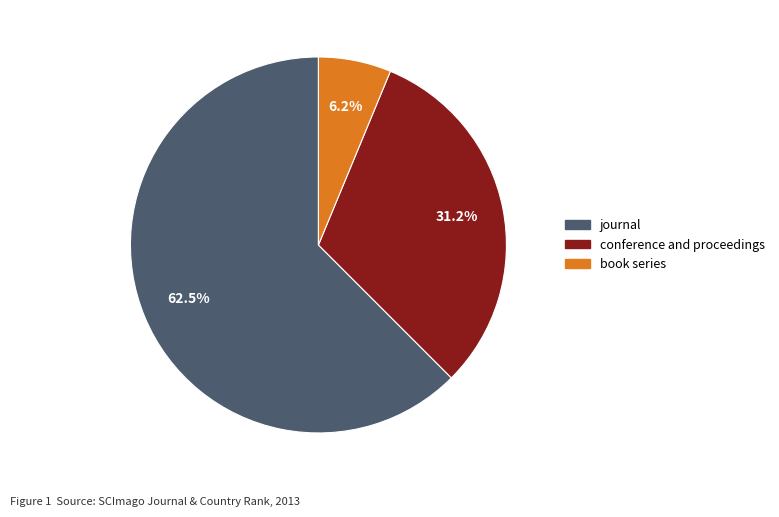

Do book series and conference and proceedings together represent more than half of the pie?

No